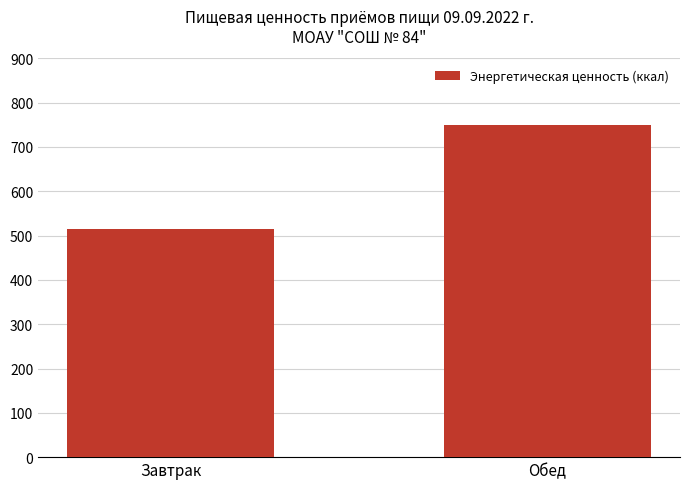

Approximately how many times larger is the value at Завтрак compared to Обед?

0.7